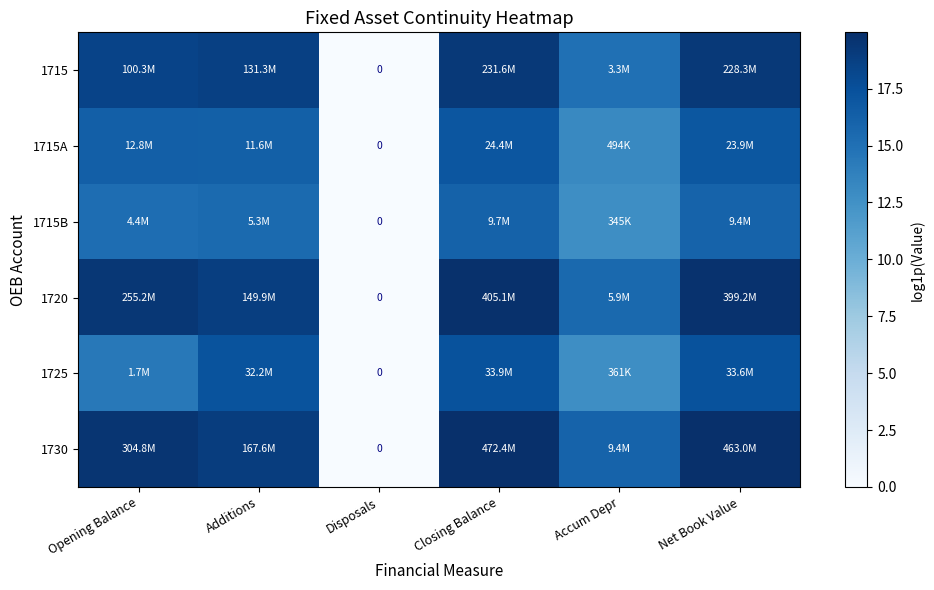

Is it true that 1715B equals 6.3 at Net Book Value?

False